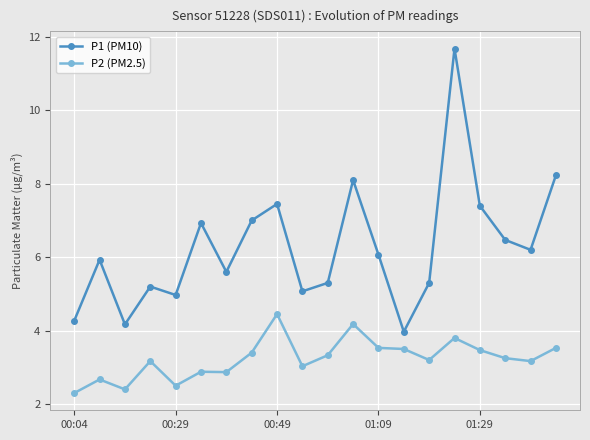

Which series has the largest total across all categories?

P1 (PM10)